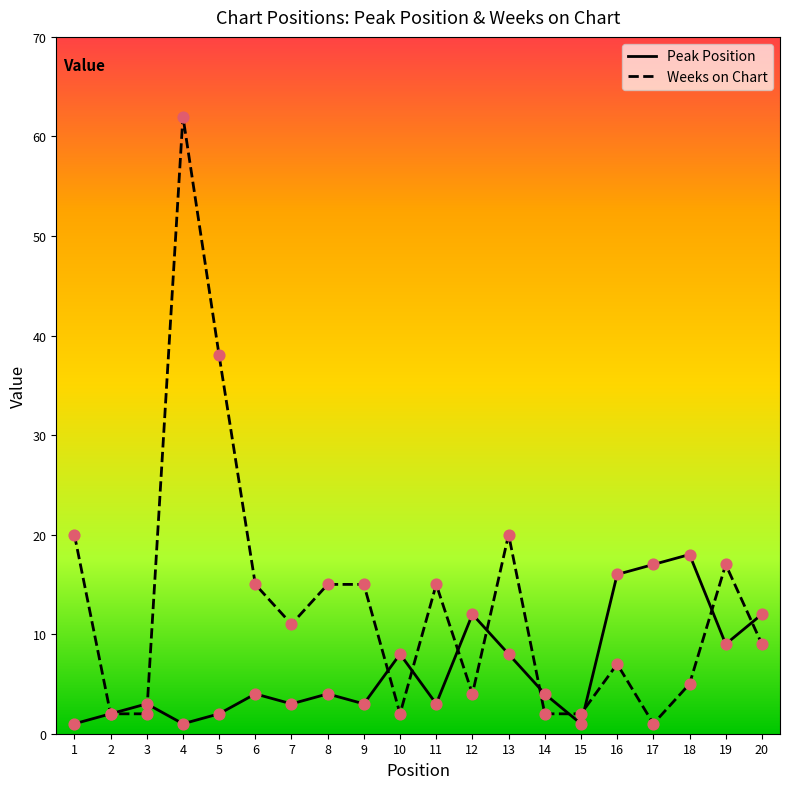

What are all the series names shown in the legend?

Peak Position, Weeks on Chart